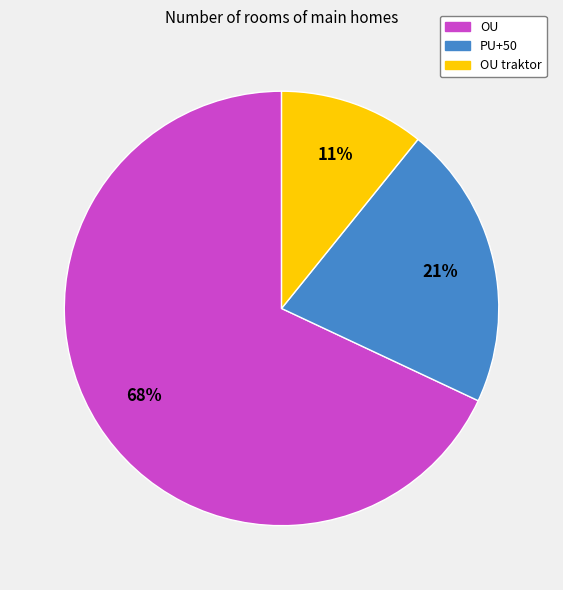

How many slices are in this pie chart?

3